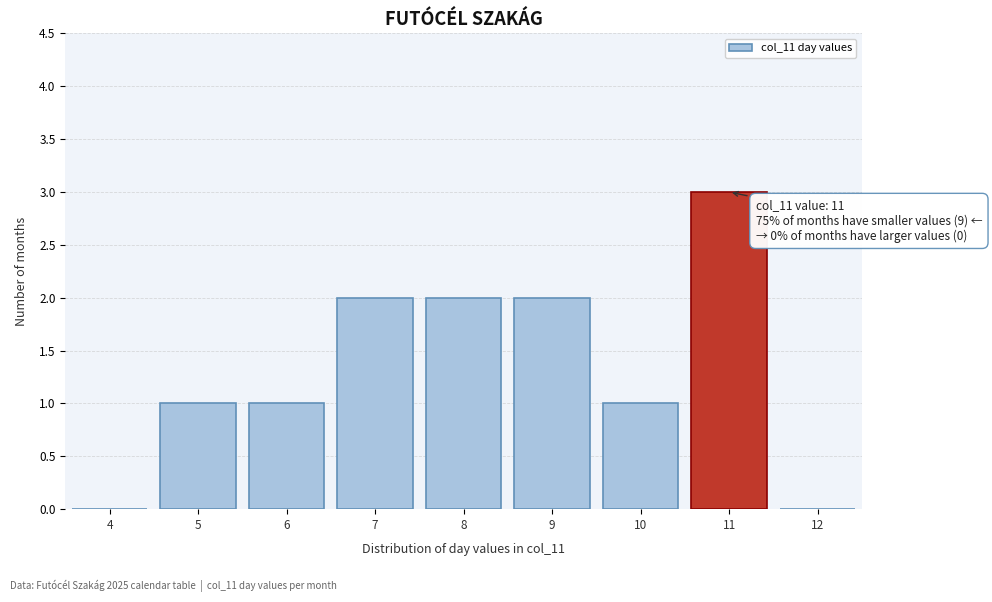

Reading left to right, what are all the values shown in this chart?

4=0	5=1	6=1	7=2	8=2	9=2	10=1	11=3	12=0